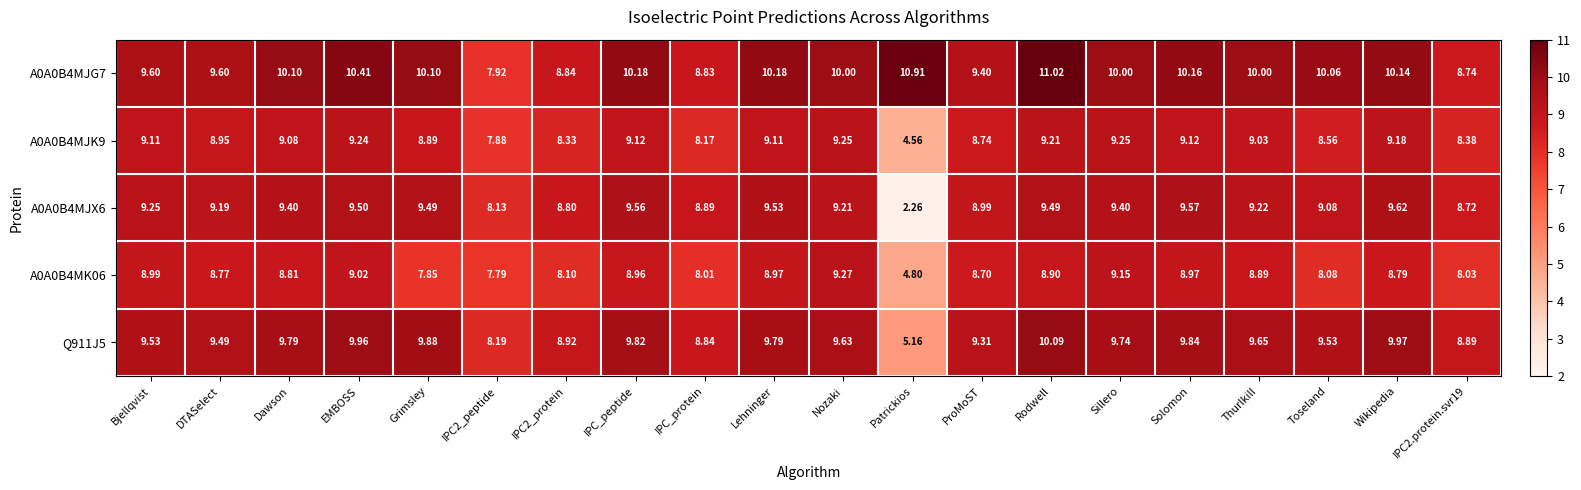

Which category has the lowest value in the A0A0B4MK06 series?

Patrickios